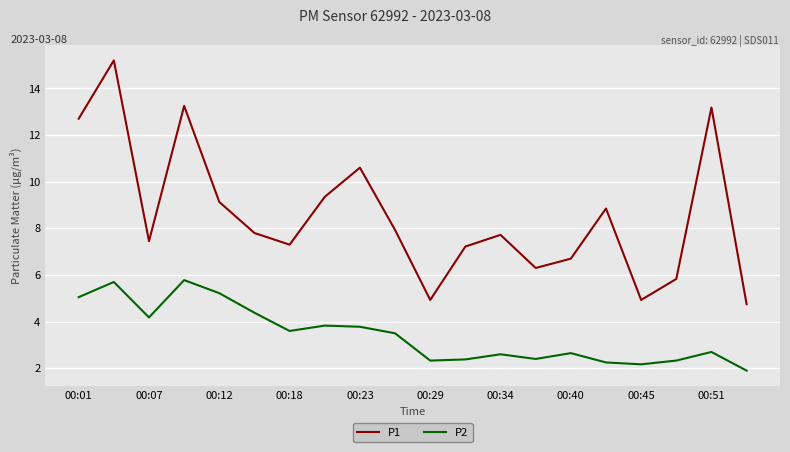

True or false: P2 and P1 cross at least once.

False